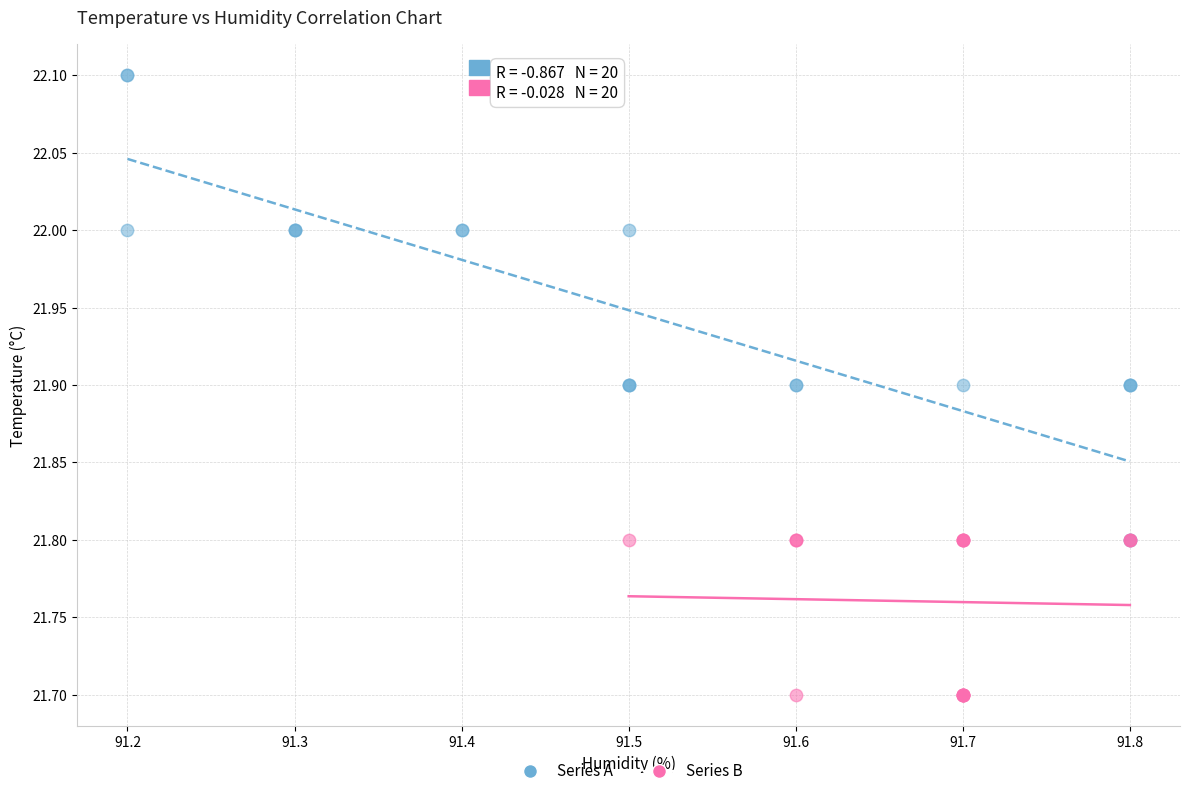

Which series reaches the minimum Y coordinate?

Series B